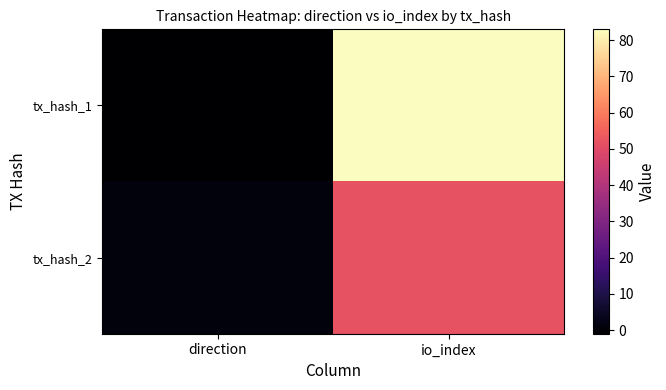

At how many categories does at least one series exceed 78?

1